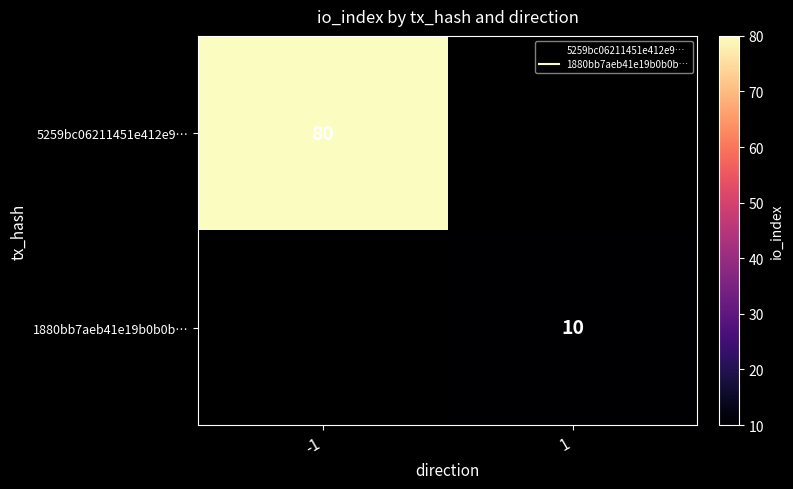

Which category has the lowest value across all series?

1